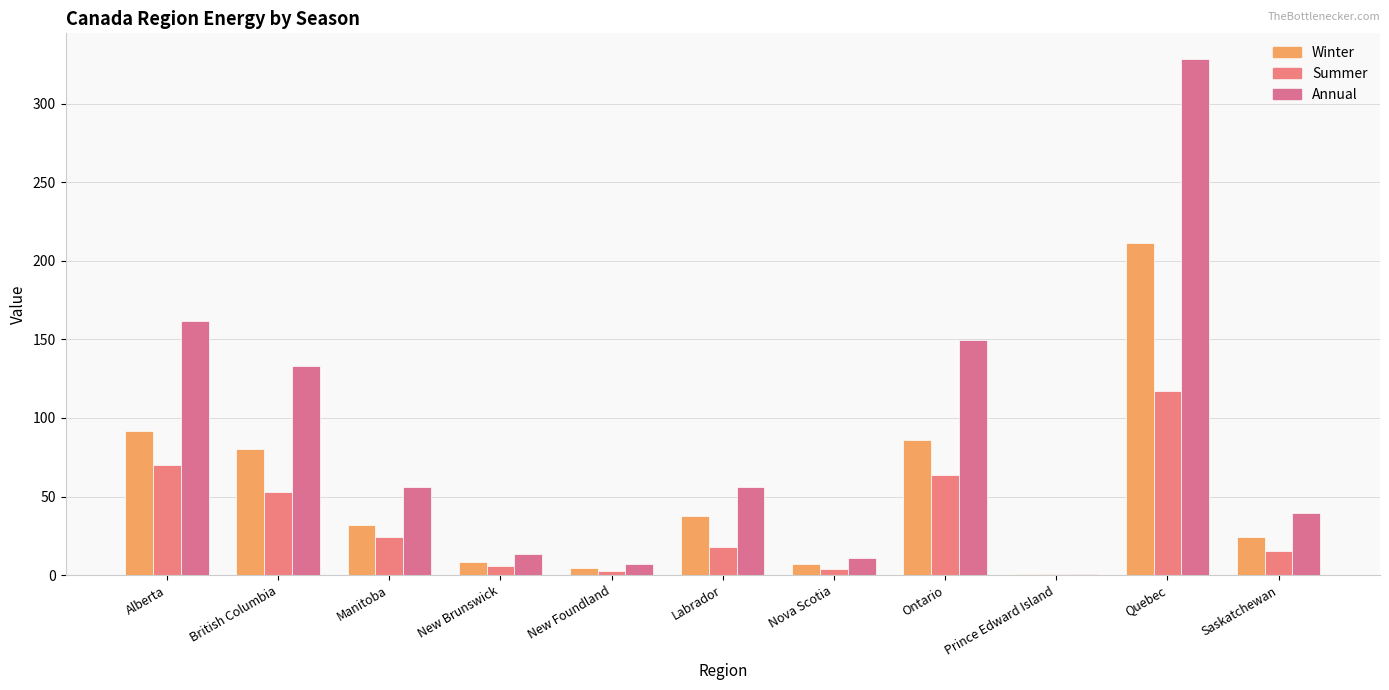

Between Alberta and Manitoba, which is larger?

Alberta